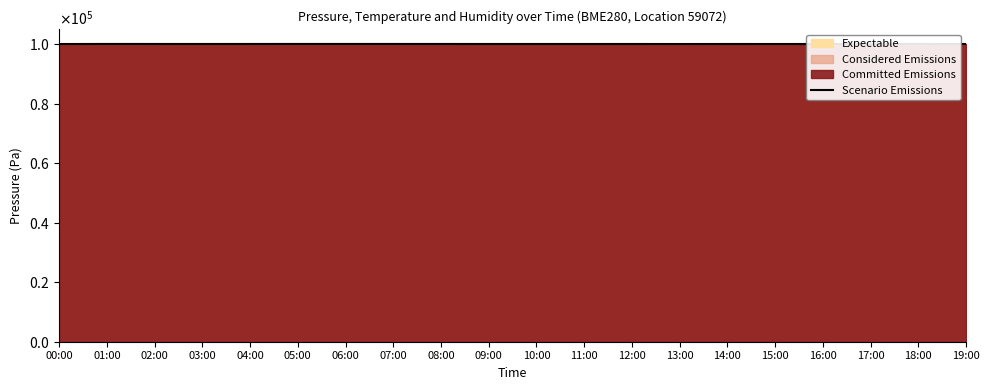

Does the chart display data point markers on the line(s)?

No